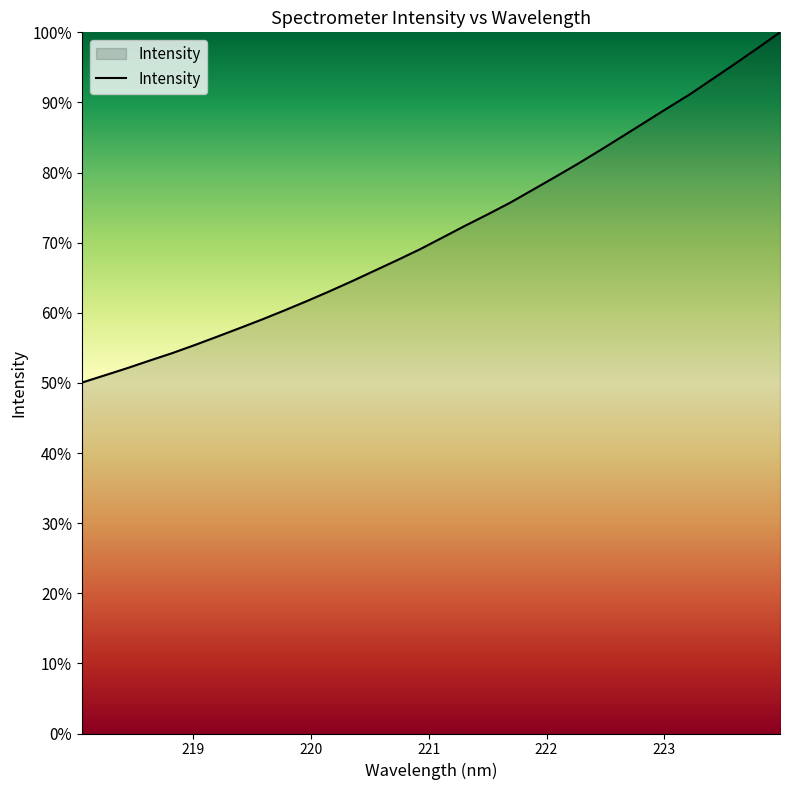

Reading left to right, extract all data points from this chart.

50.0	51.1	52.1	53.2	54.2	55.4	56.6	57.8	59.1	60.4	61.7	63.1	64.5	66.0	67.5	69.1	70.7	72.4	74.0	75.7	77.5	79.4	81.2	83.2	85.2	87.2	89.2	91.2	93.4	95.5	97.7	100.0